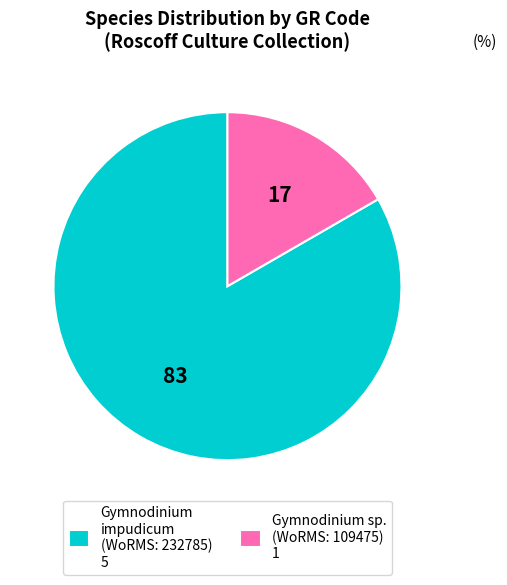

What is the majority slice?

Gymnodinium impudicum (WoRMS: 232785) 5